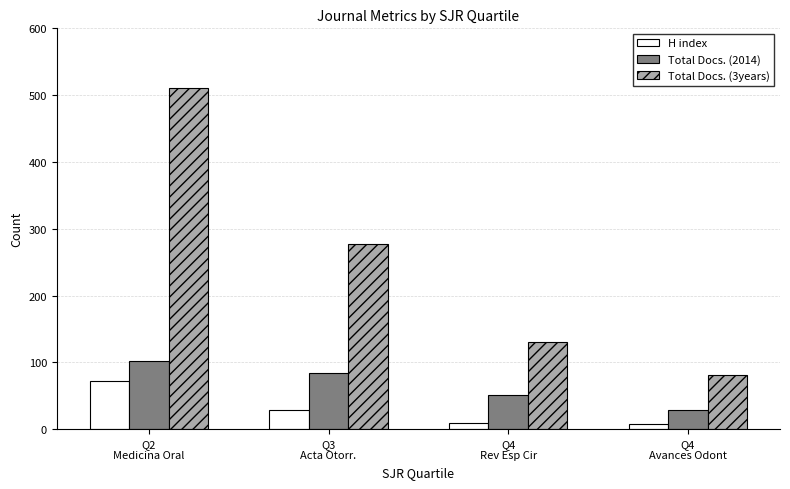

The H index series shows 7 at Q4
Avances Odont. True or false?

True